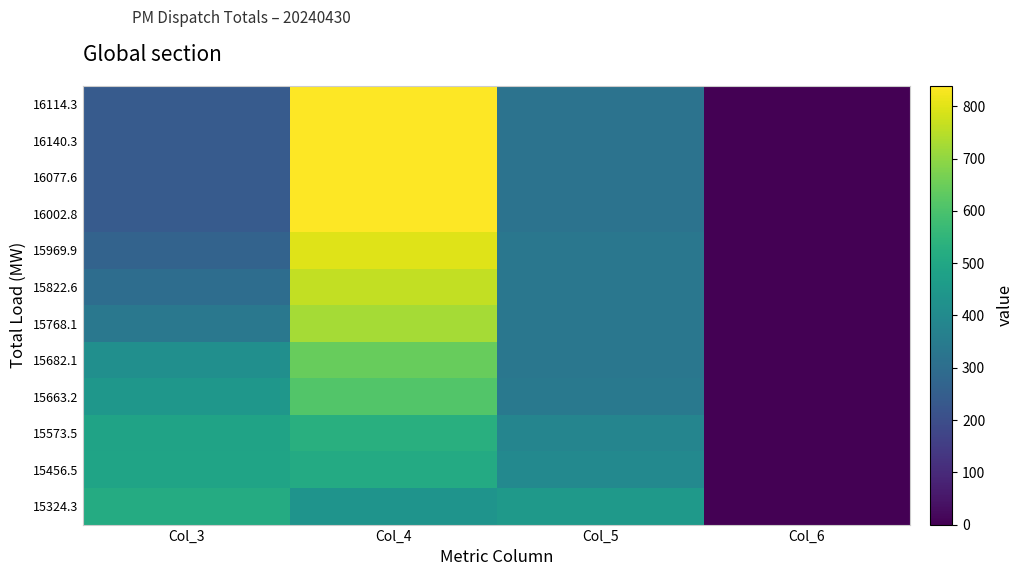

Which series has the largest total across all categories?

15324.3